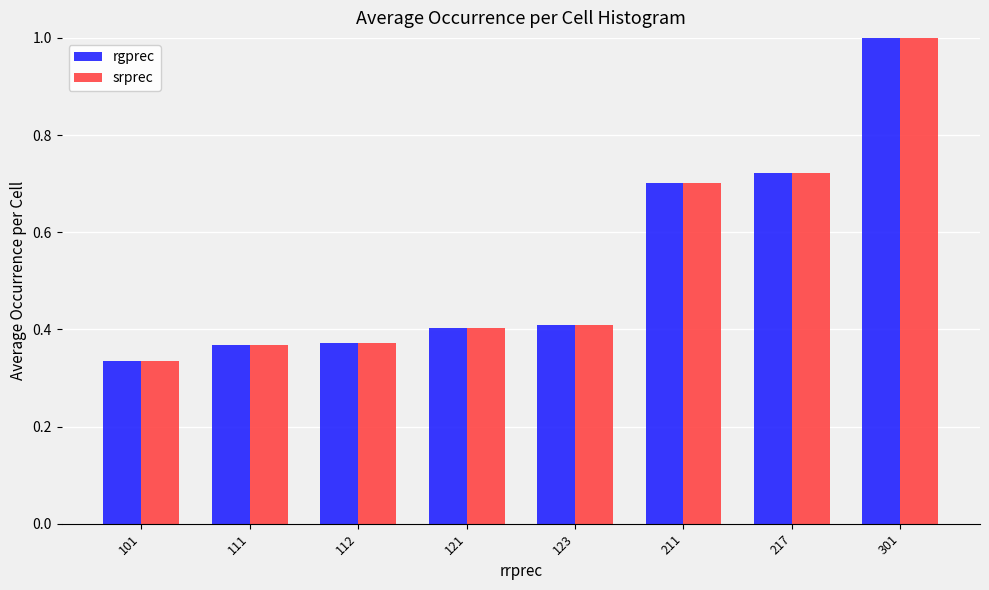

How many bars are there in each group?

2